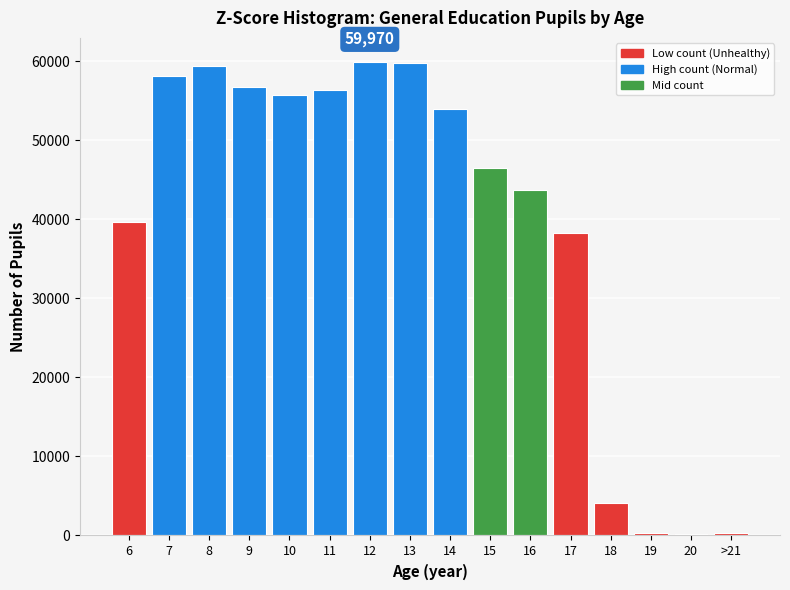

The value at 7 is 58123. True or false?

True